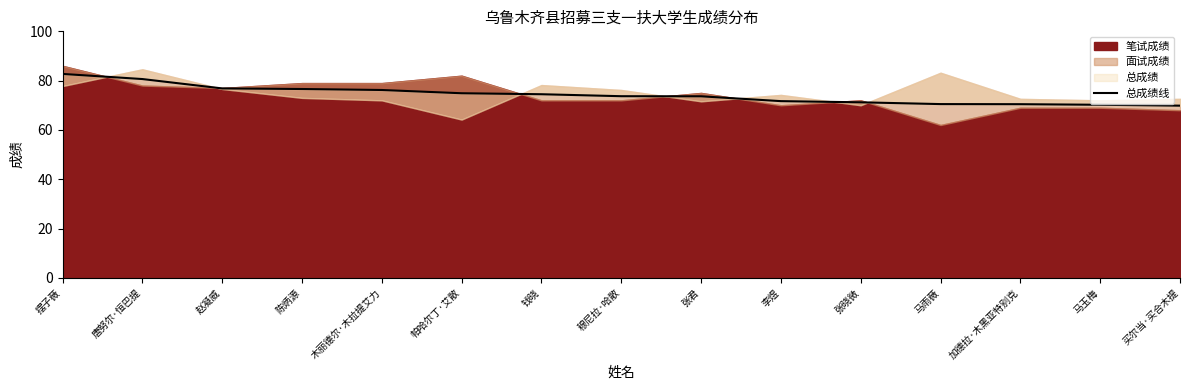

How many lines are shown in the chart?

1